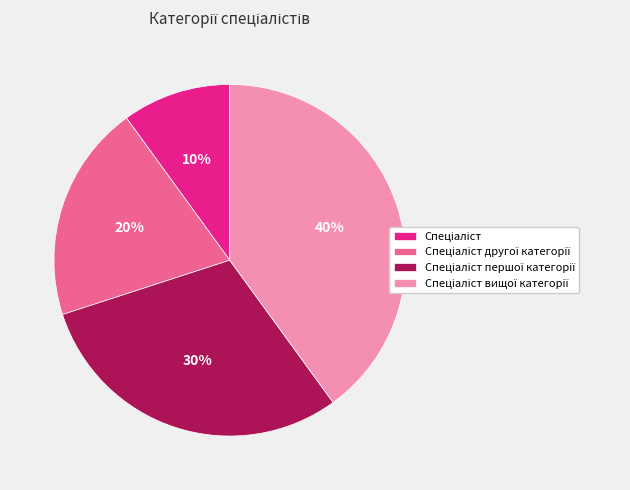

To the nearest percent, what is the average slice percentage?

25%